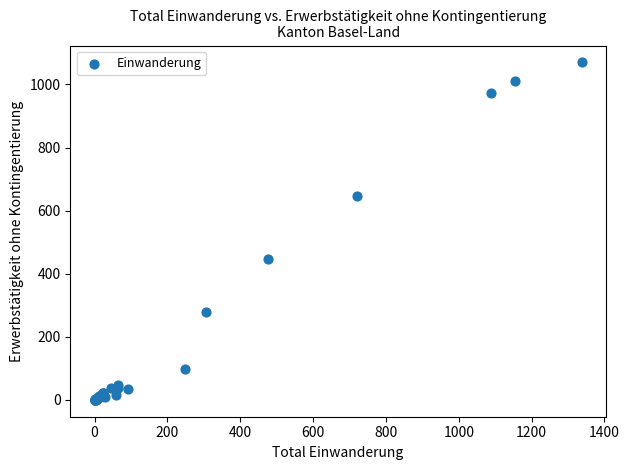

What Y value in the scatter plot is closest to 535?

448